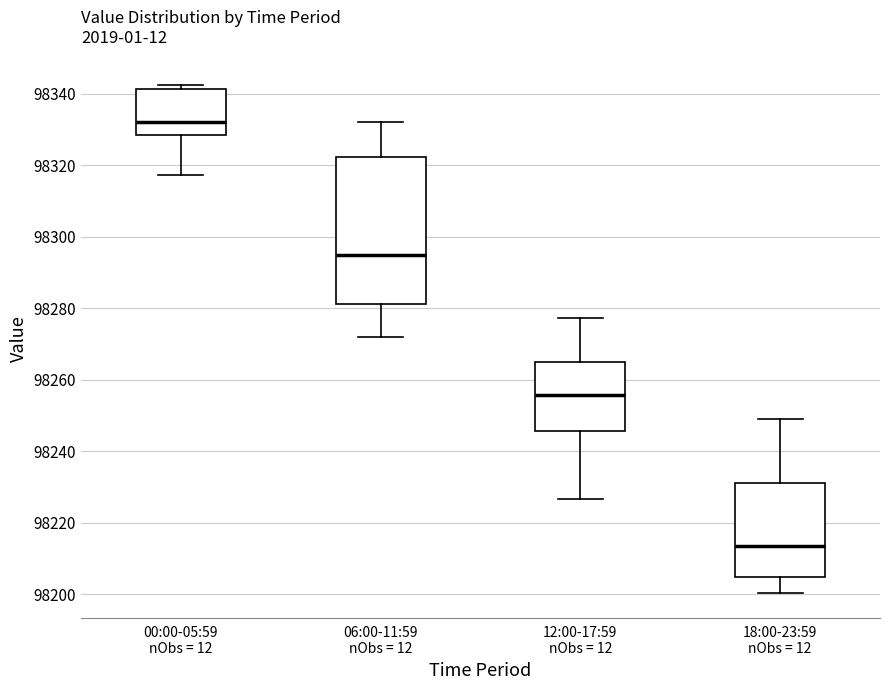

Which box is the tallest, from its lower edge to its upper edge?

06:00-11:59 nObs = 12